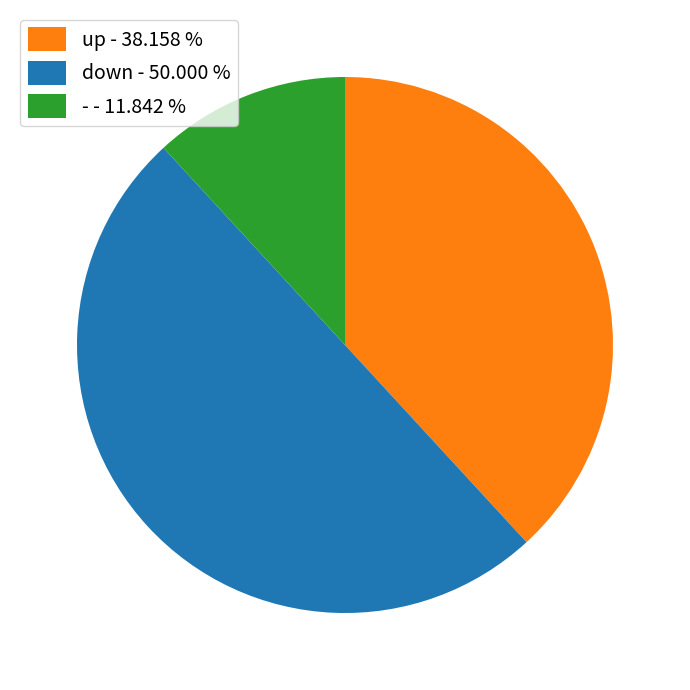

Which has a higher value, - - 11.842 % or up - 38.158 %?

up - 38.158 %